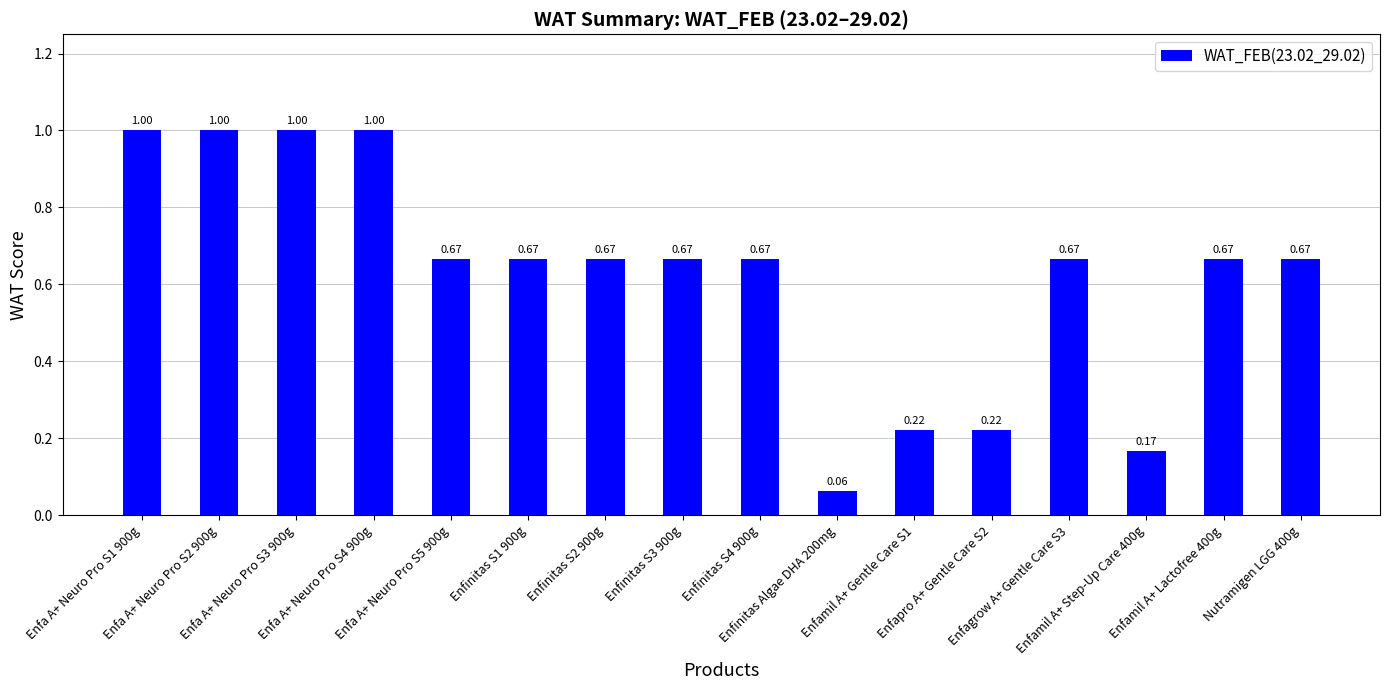

What is the difference between the maximum and minimum values?

0.9